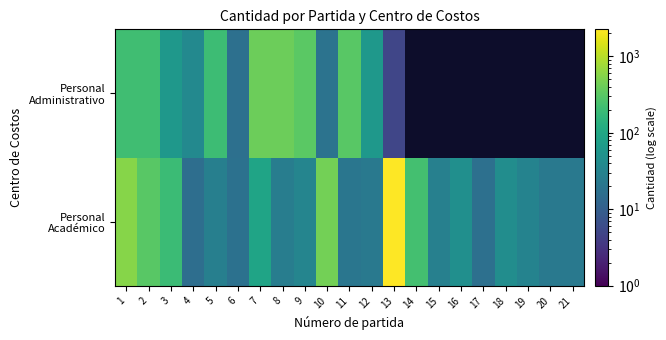

What is the total value across all series at 5?

228.0